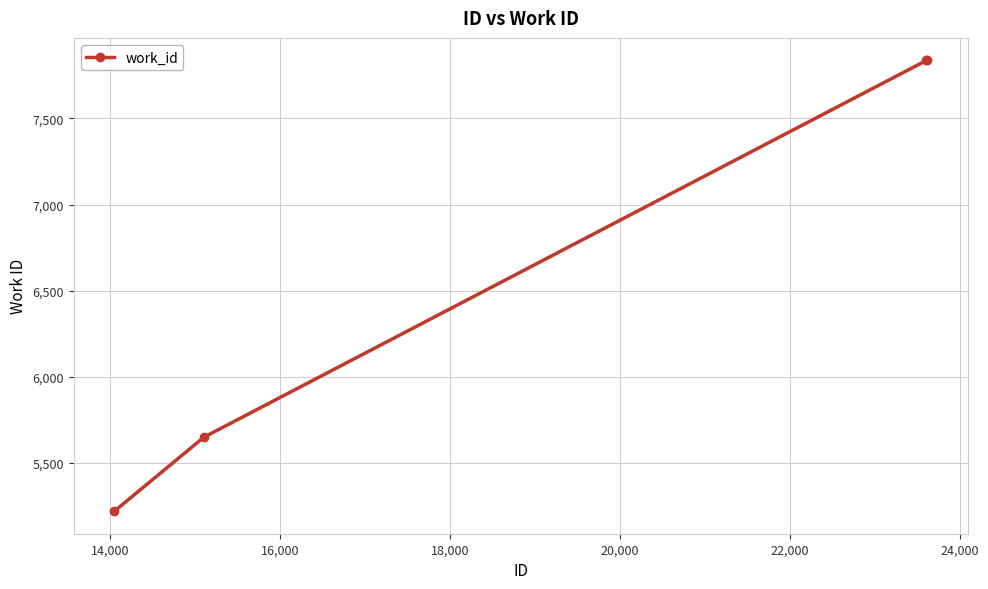

What is the difference between the maximum and minimum values?

2615